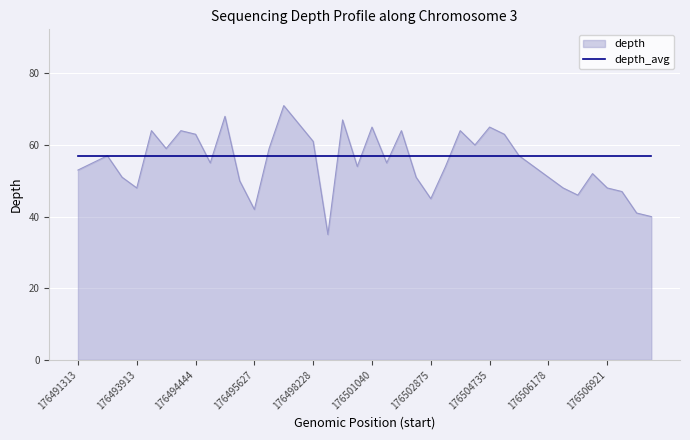

Which series has the widest spread of values?

depth